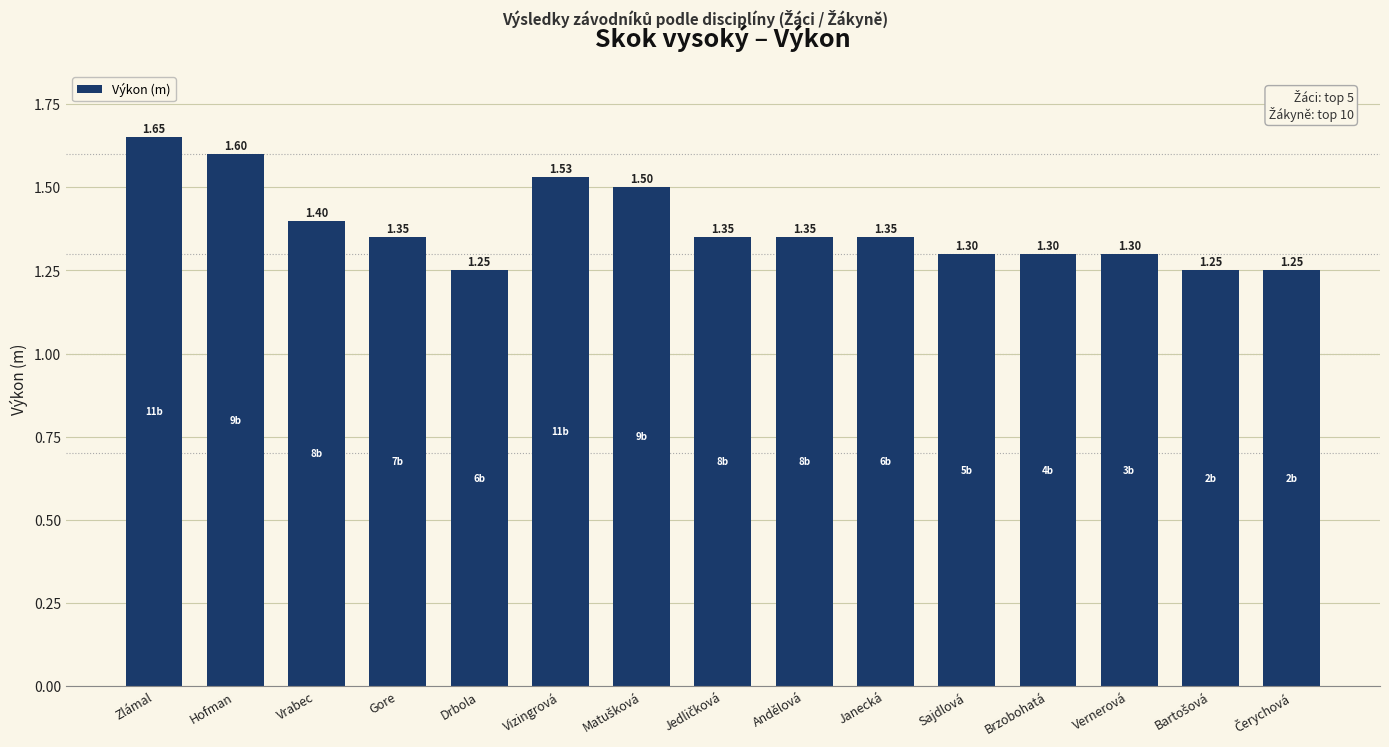

Between Hofman and Vrabec, which is larger?

Hofman